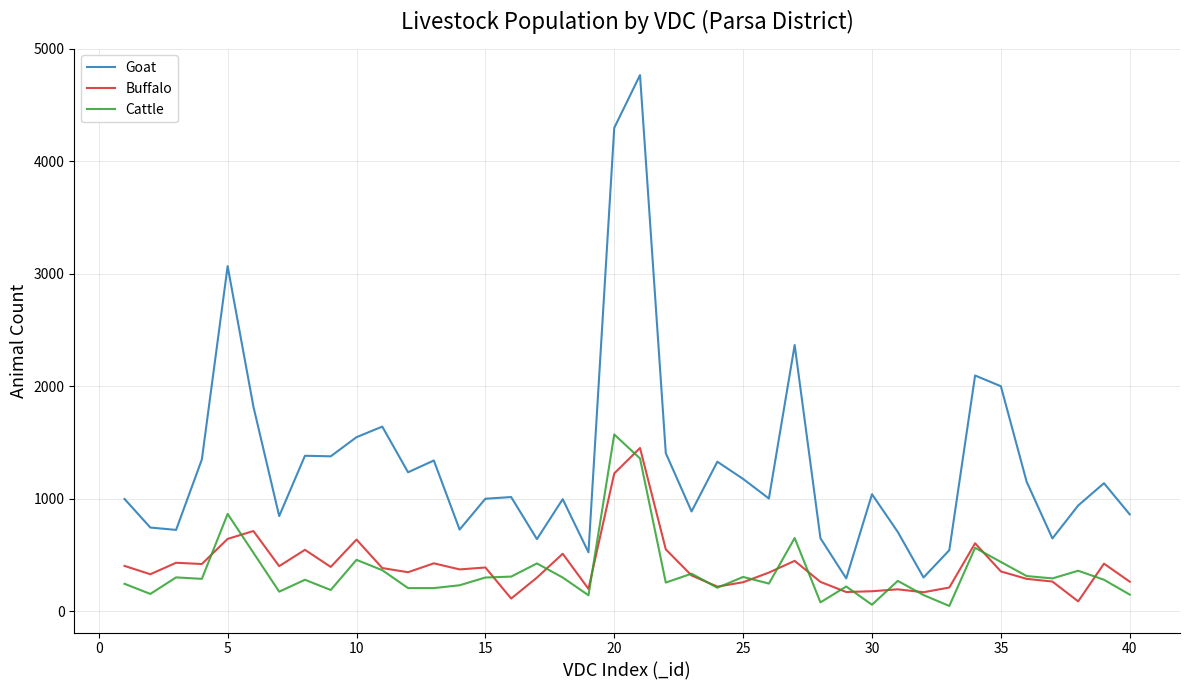

What is the greatest value displayed?

4766